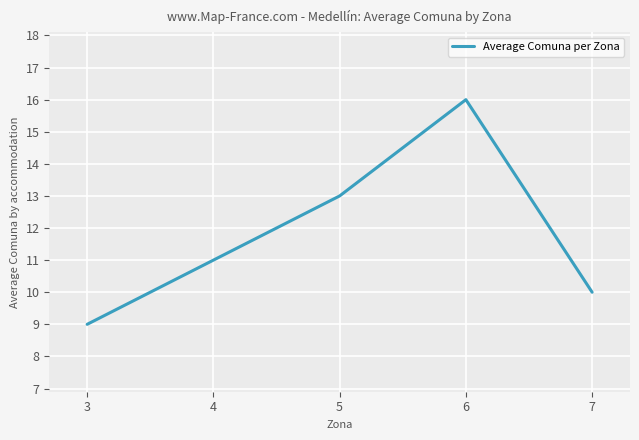

Reading left to right, extract all data points from this chart.

3=9	4=11	5=13	6=16	7=10